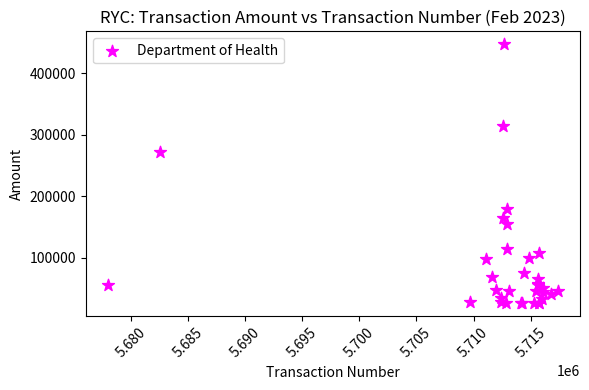

What Y value in the scatter plot is closest to 236823?

272207.0